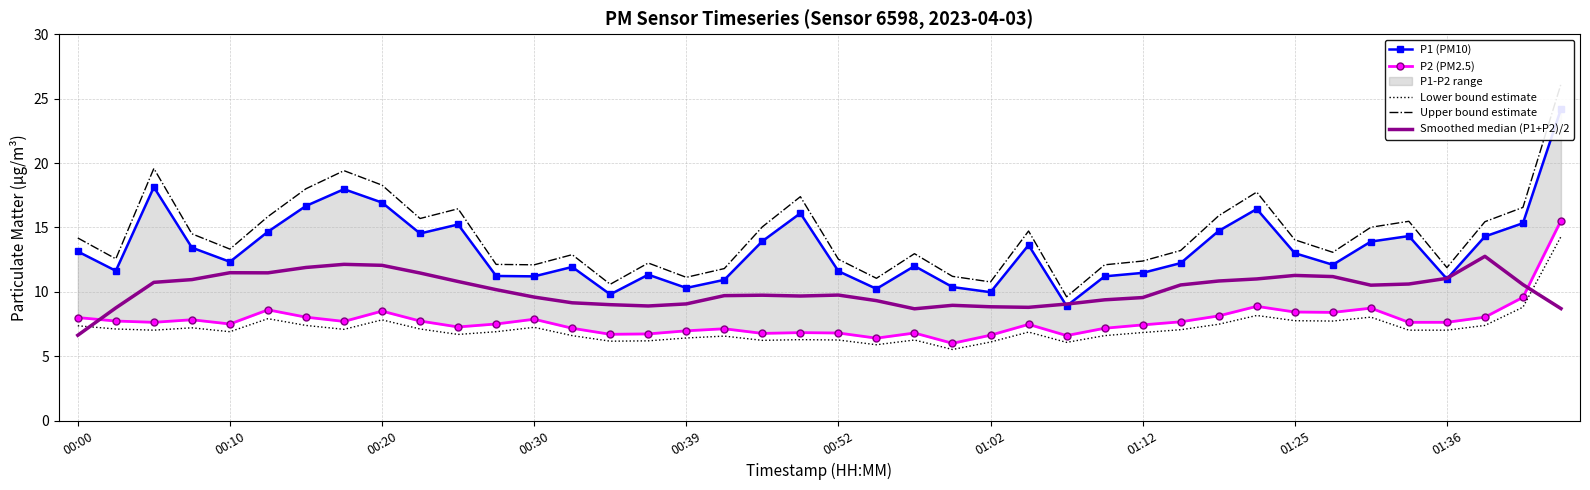

At which category does the chart reach its peak across all series?

39